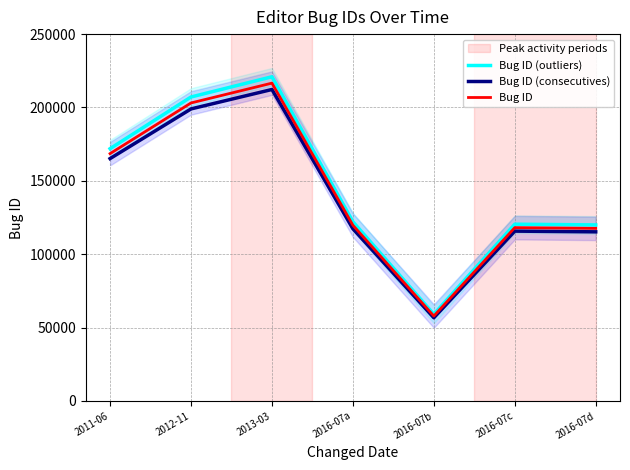

Count the number of data series in this chart.

3